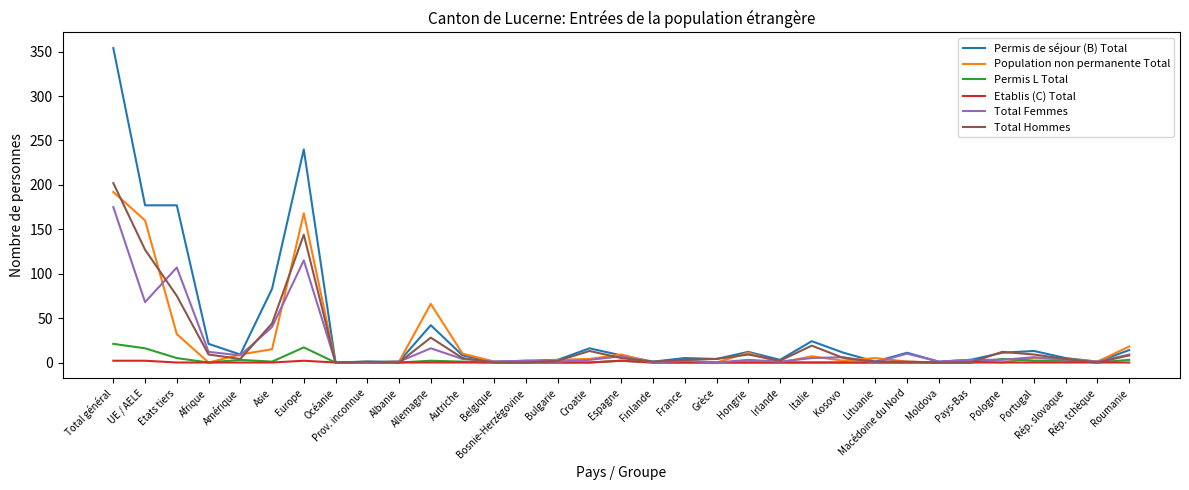

True or false: Total Hommes has a value of 0 at Belgique.

True